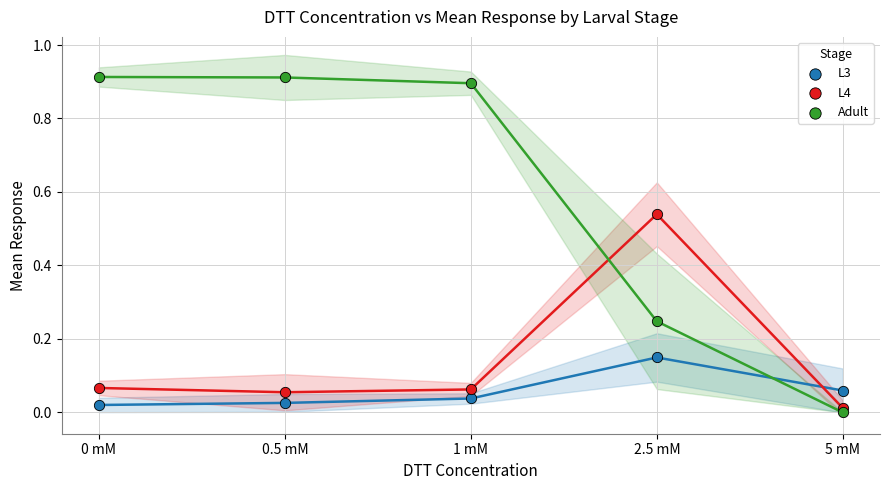

Which series contains the highest Y value?

Adult